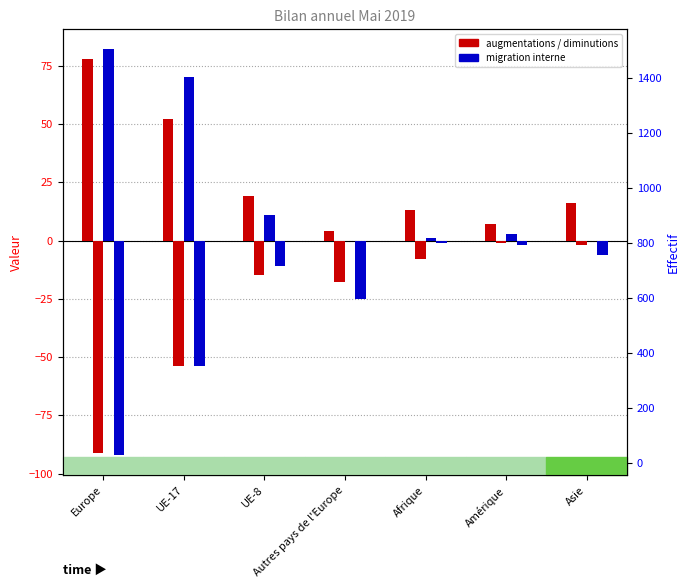

Is the value of Total Diminutions at Europe greater than the value of Total augmentations at Asie?

No